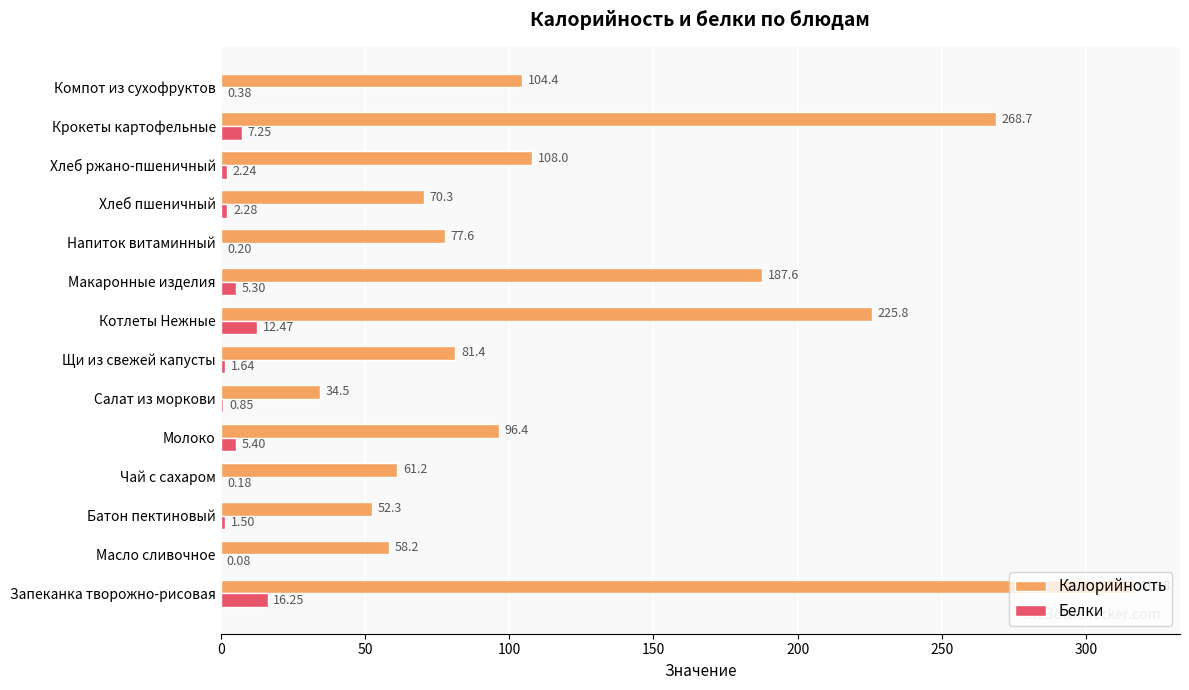

Where is Калорийность nearest to the value 175?

Макаронные изделия